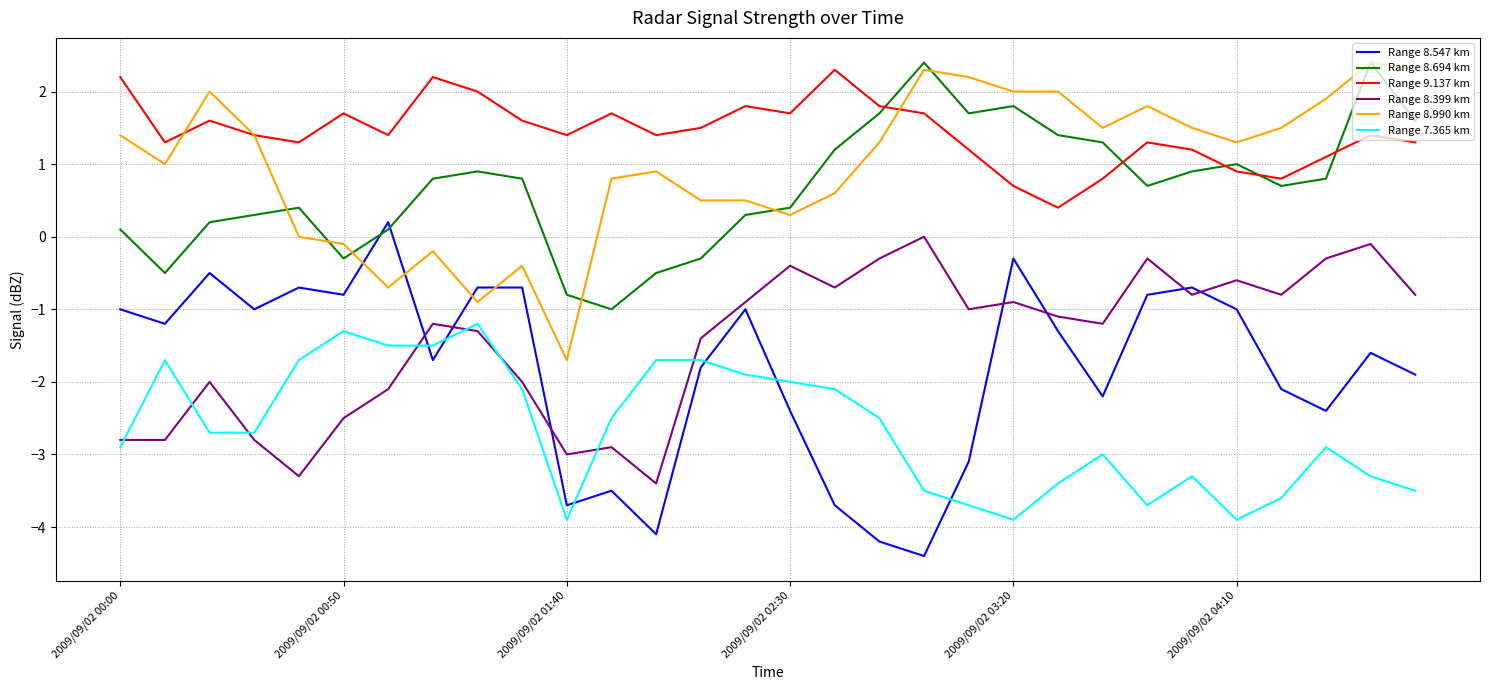

Which series ends up on top after the final intersection of Range 8.694 km and Range 9.137 km?

Range 8.694 km